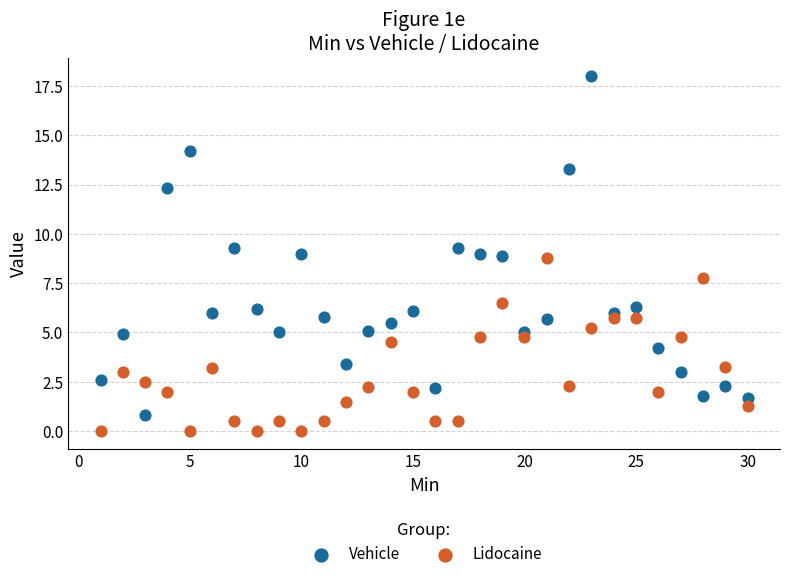

Across all data points, what is the range of X values (max minus min)?

29.0